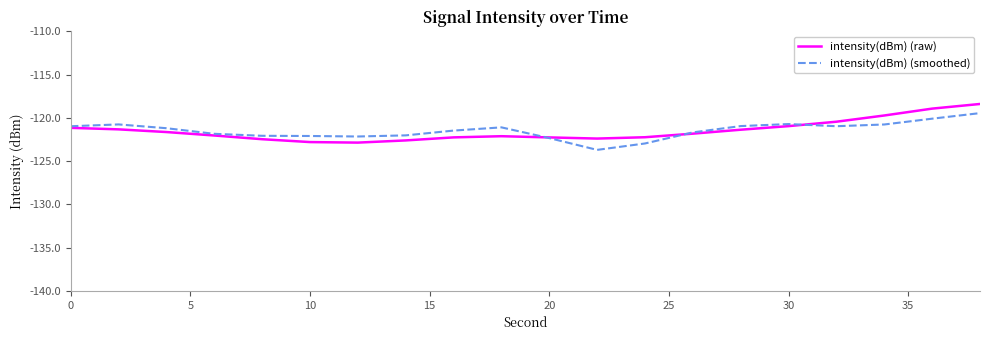

What is the smallest value displayed?

-123.7